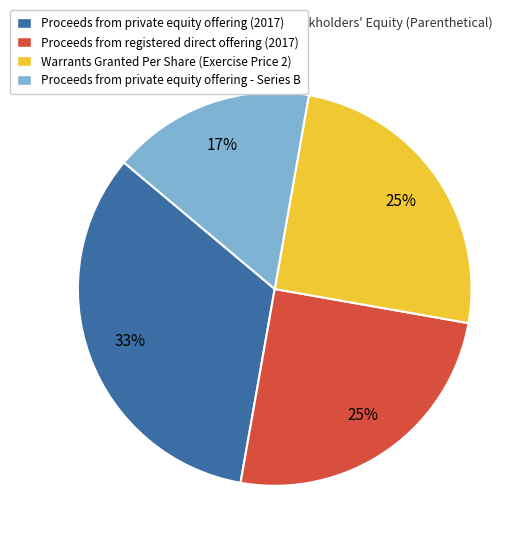

To the nearest percent, what portion does Warrants Granted Per Share (Exercise Price 2) represent?

25%